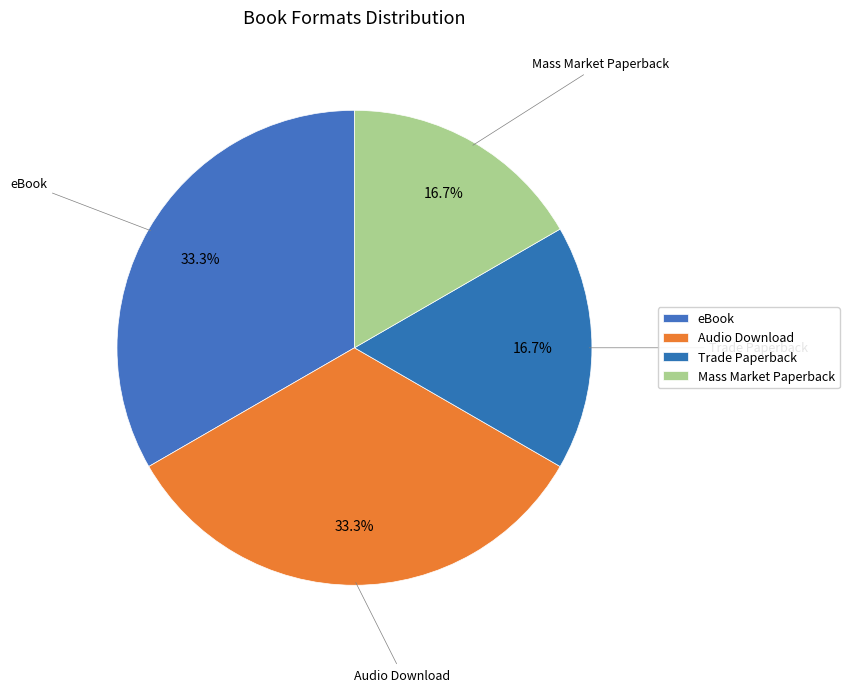

What percentage is NOT represented by eBook?

66.7%